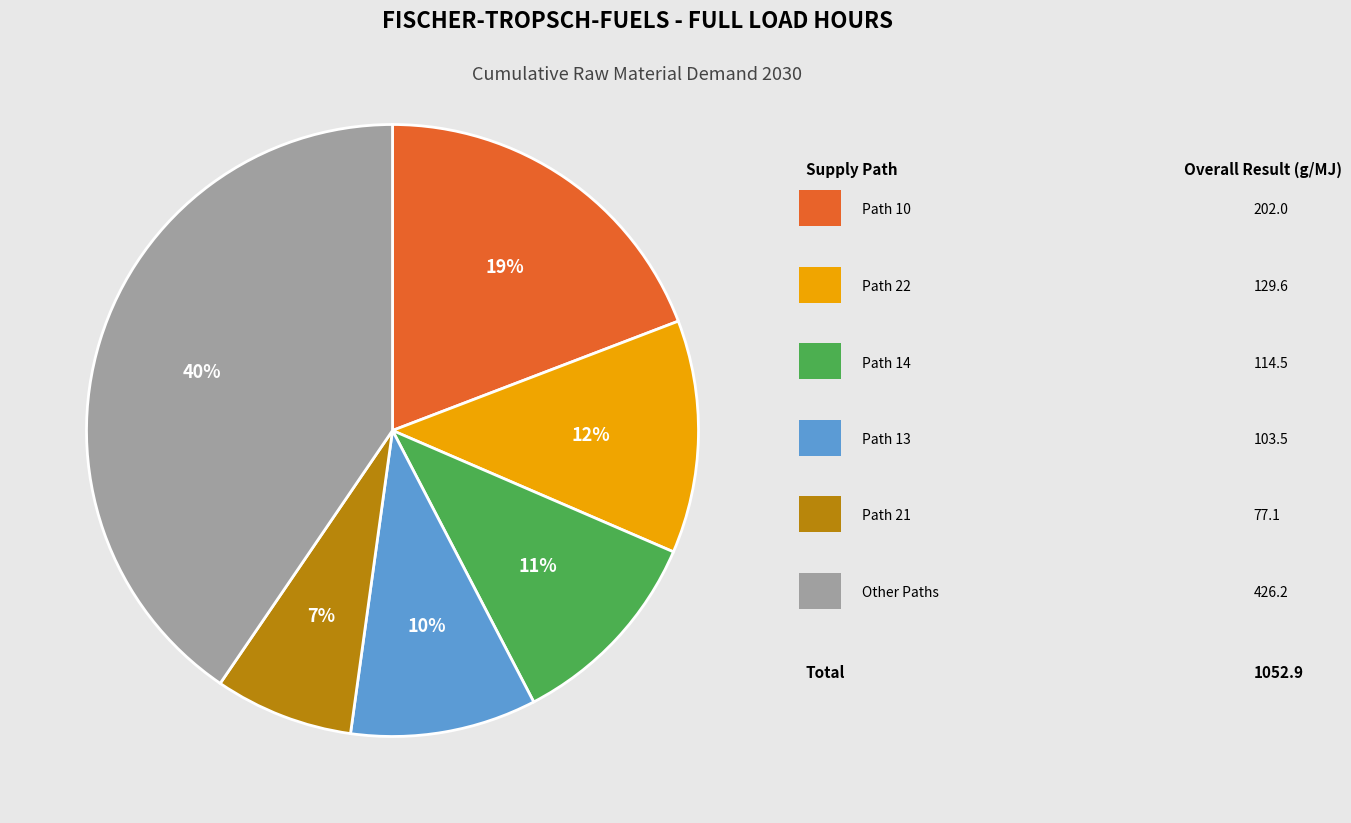

Is there a majority slice in this chart?

No